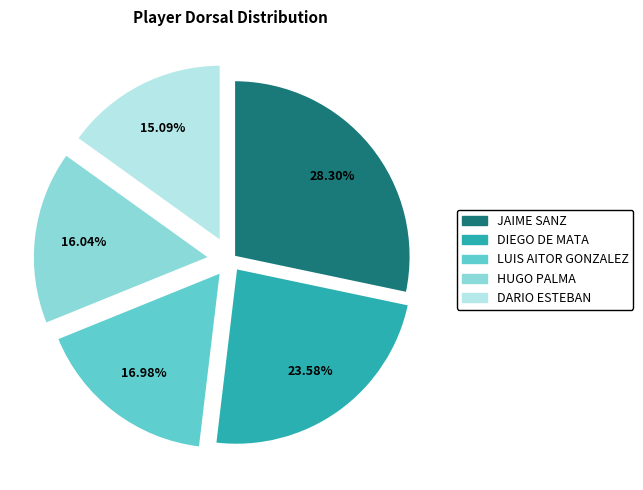

To the nearest percent, what is the average slice percentage?

20%